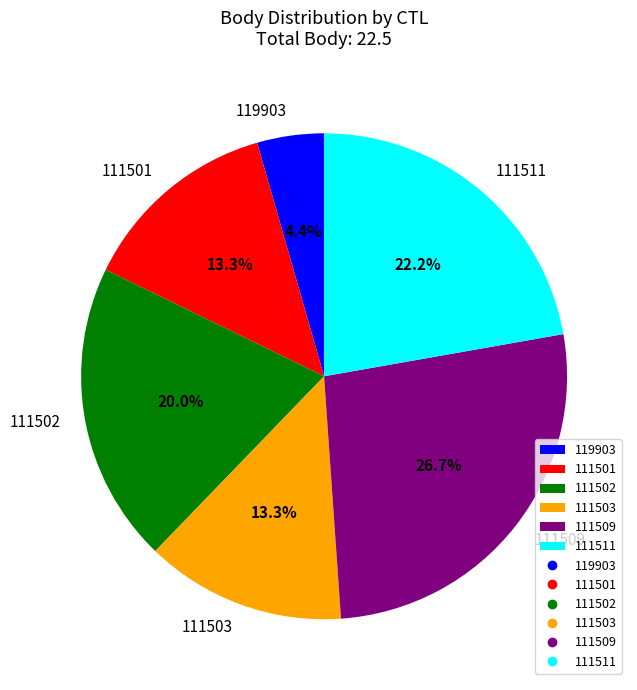

What percentage is the 111511 slice, to the nearest percent?

22%